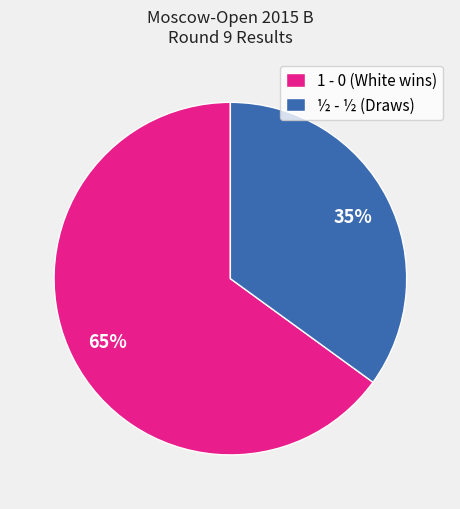

Approximately how many times larger is the value at ½ - ½ (Draws) compared to 1 - 0 (White wins)?

0.5